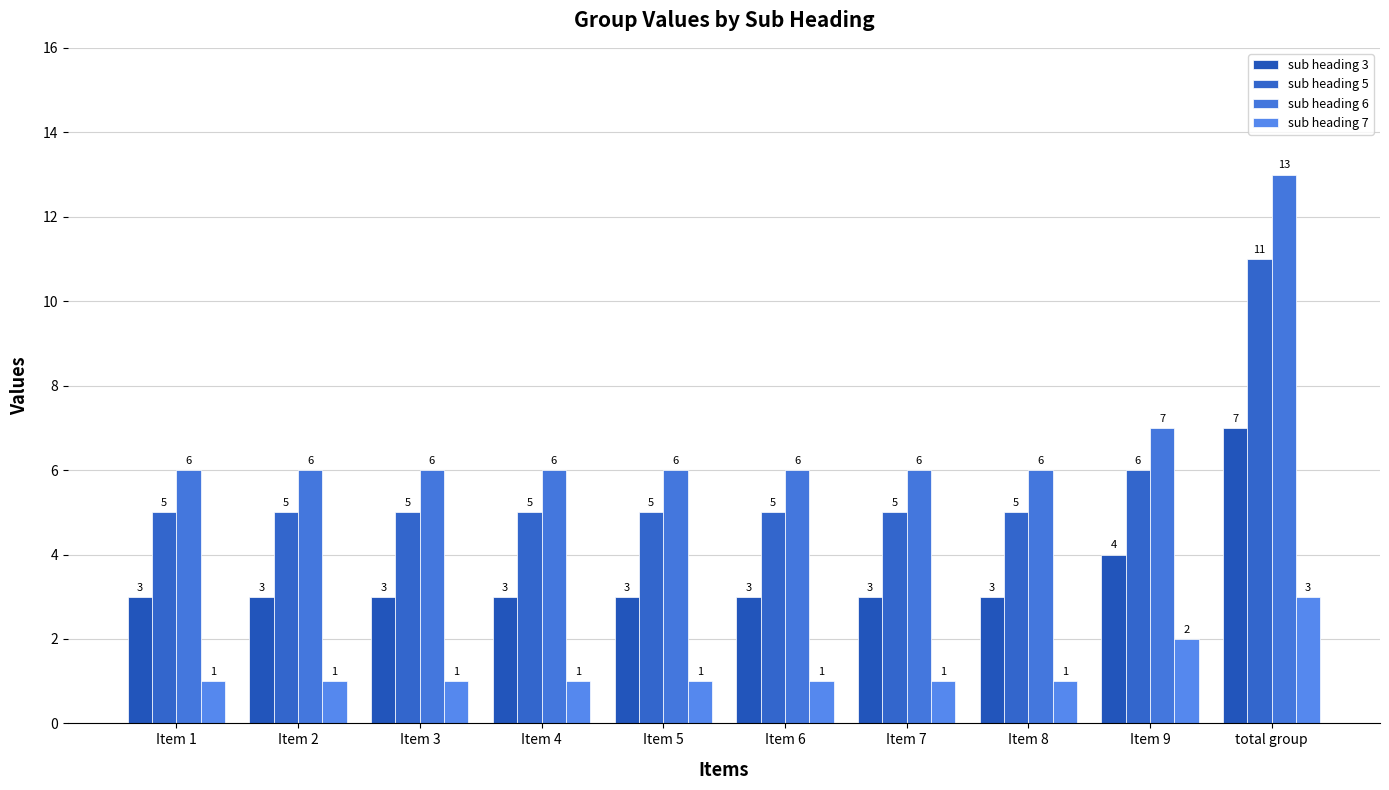

At which category does the chart reach its peak across all series?

total group